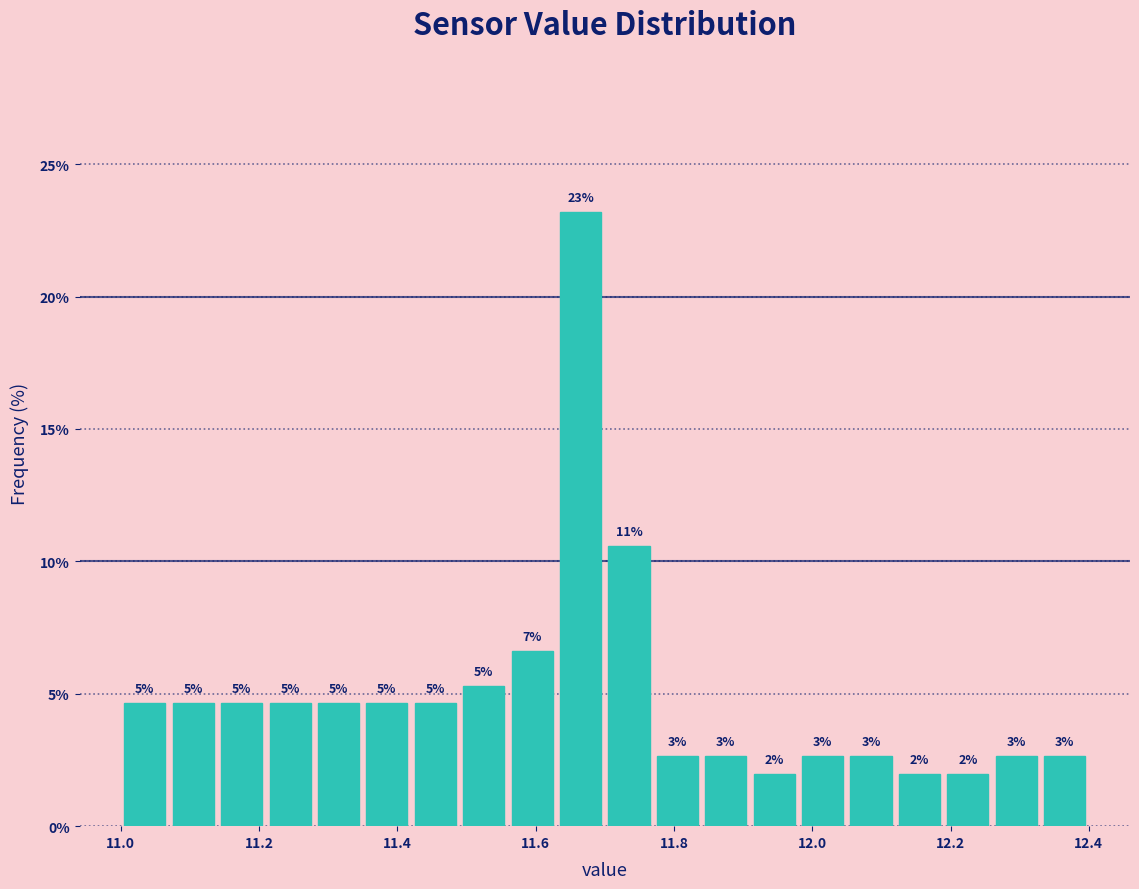

Read against the x-axis, roughly where is the centre of the tallest bar?

11.66